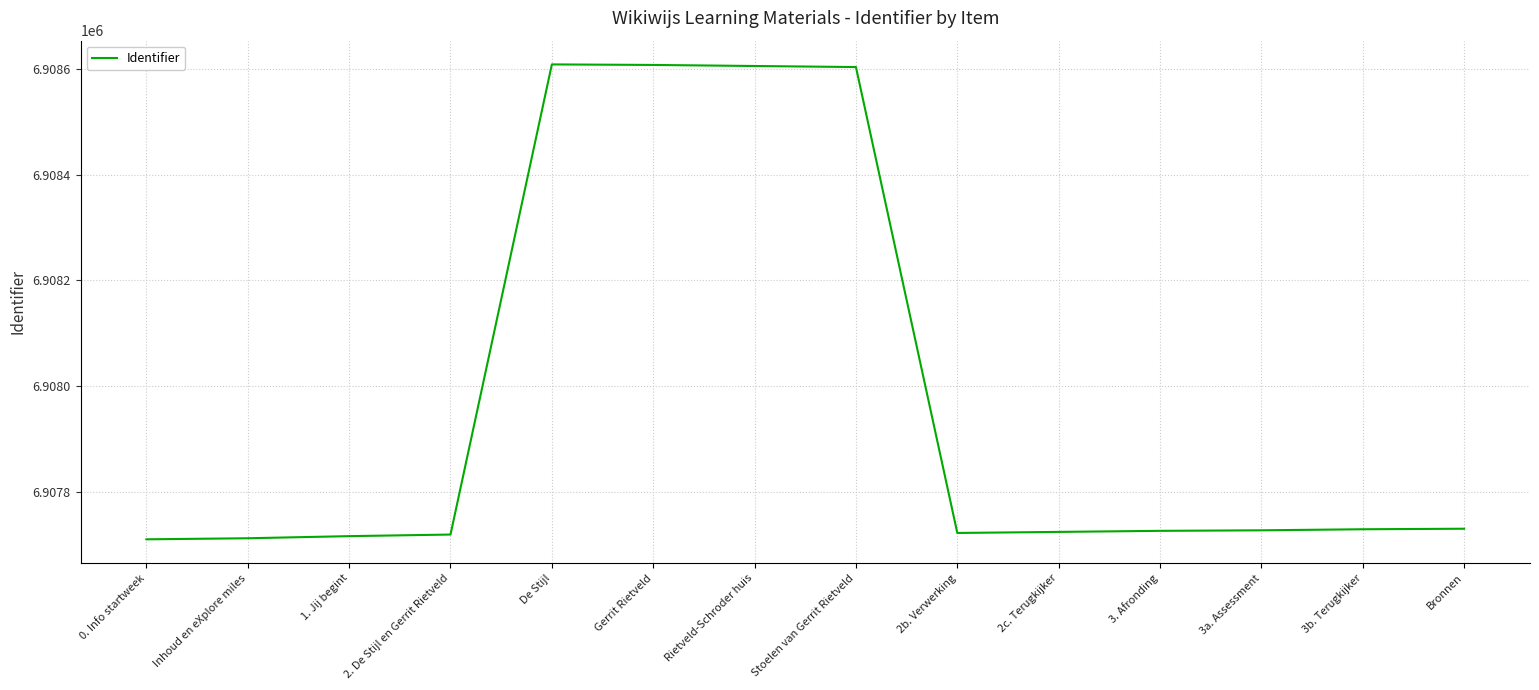

What is the difference between the maximum and minimum values?

897